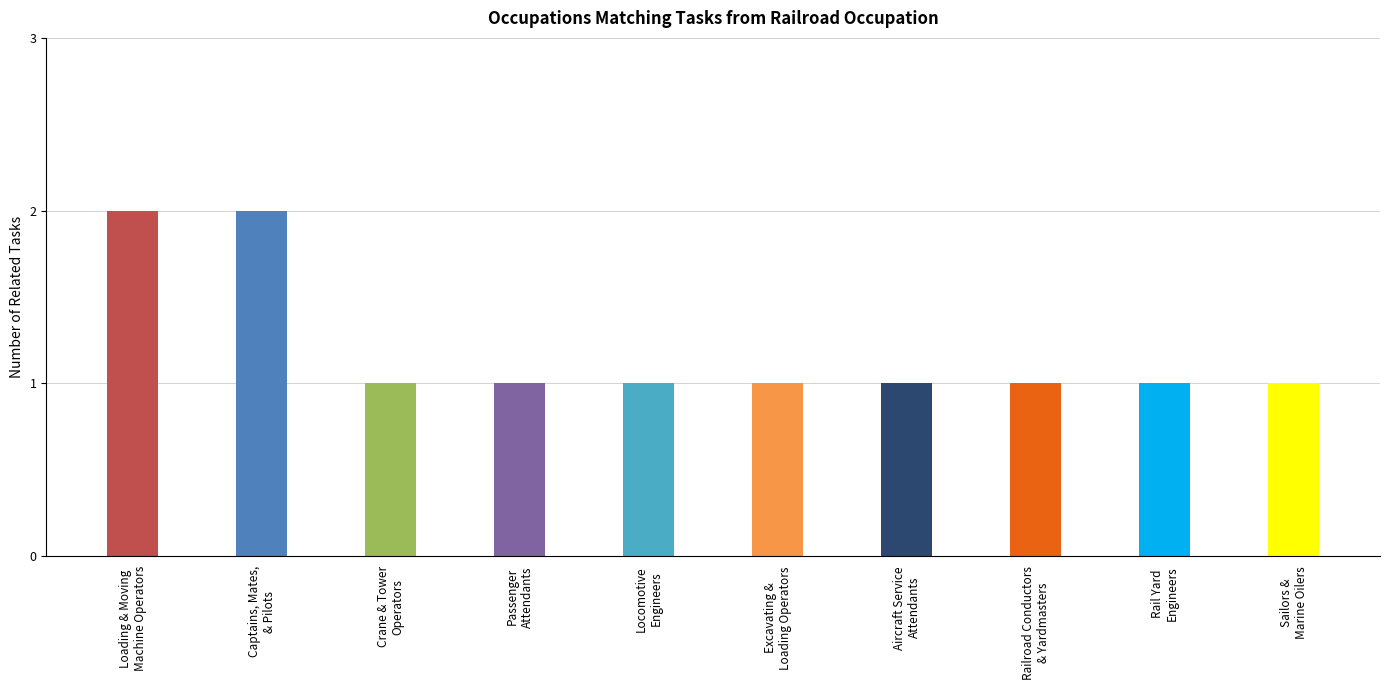

What is the label of the 7th bar from the left?

Aircraft Service
Attendants